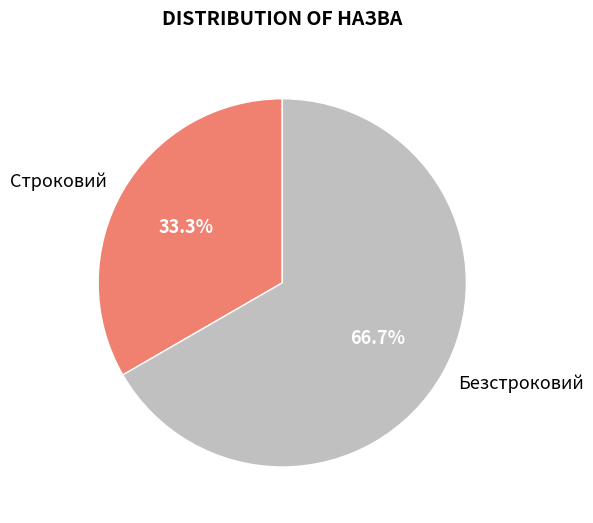

Is there any slice that represents more than half of the pie?

Yes